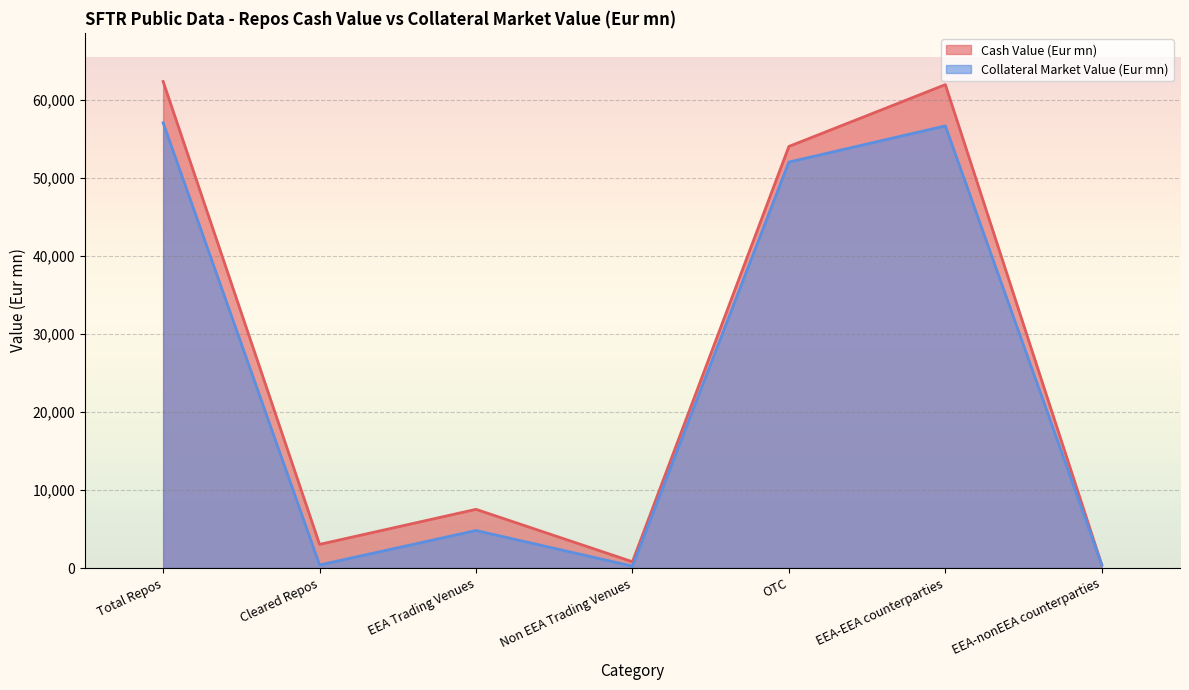

What position from the left is Cleared Repos?

2